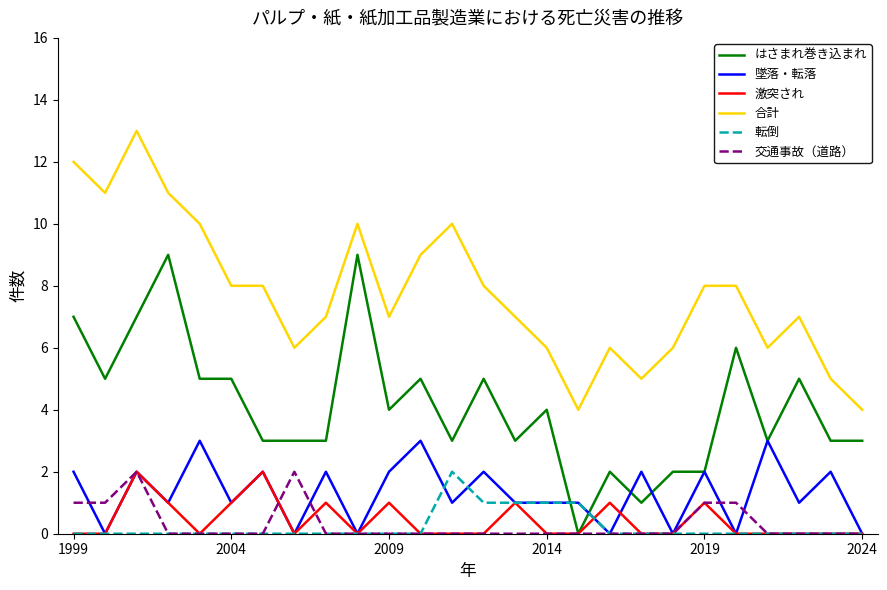

Which series has the largest total across all categories?

合計